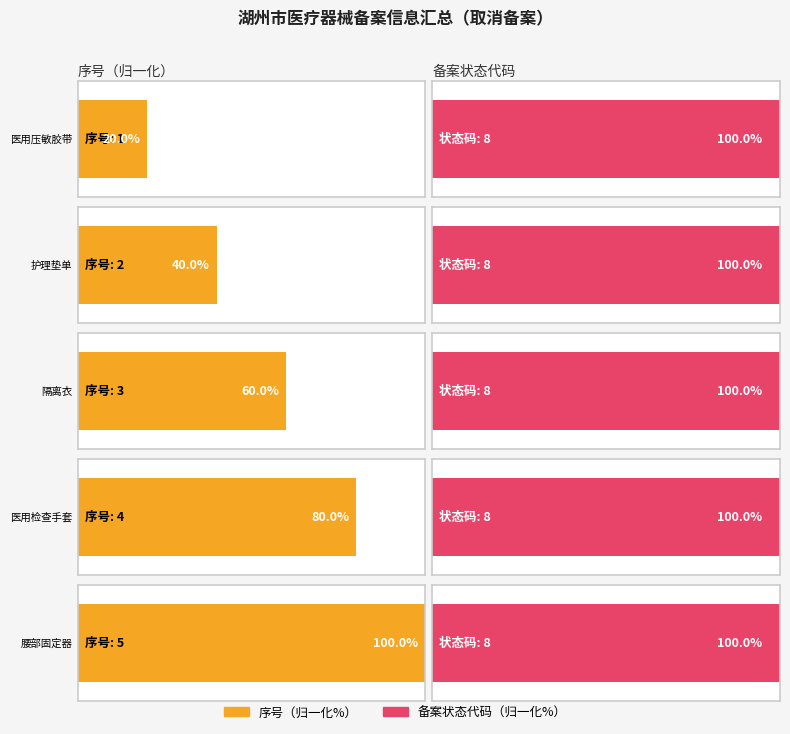

What are all the series names shown in the legend?

序号, 备案状态代码